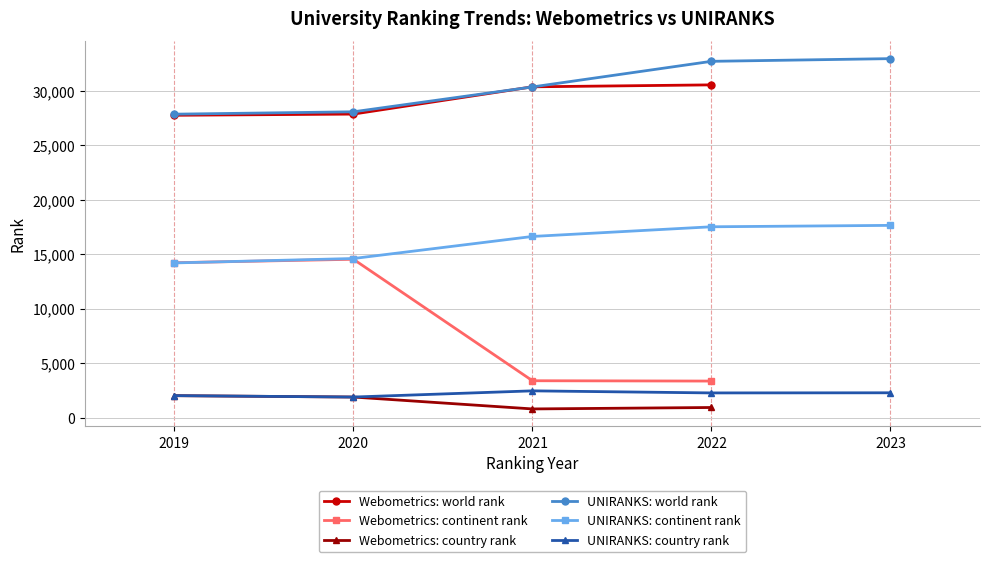

What is the value of the Webometrics: continent rank point at the 3rd from the left?

3386